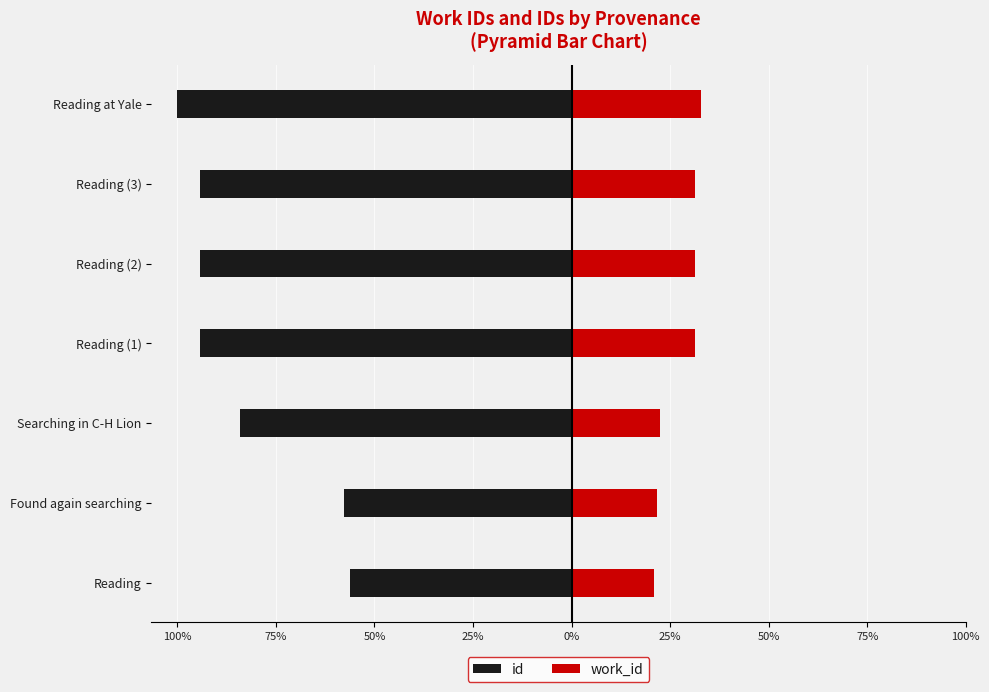

How many data points in work_id are less than 31?

3